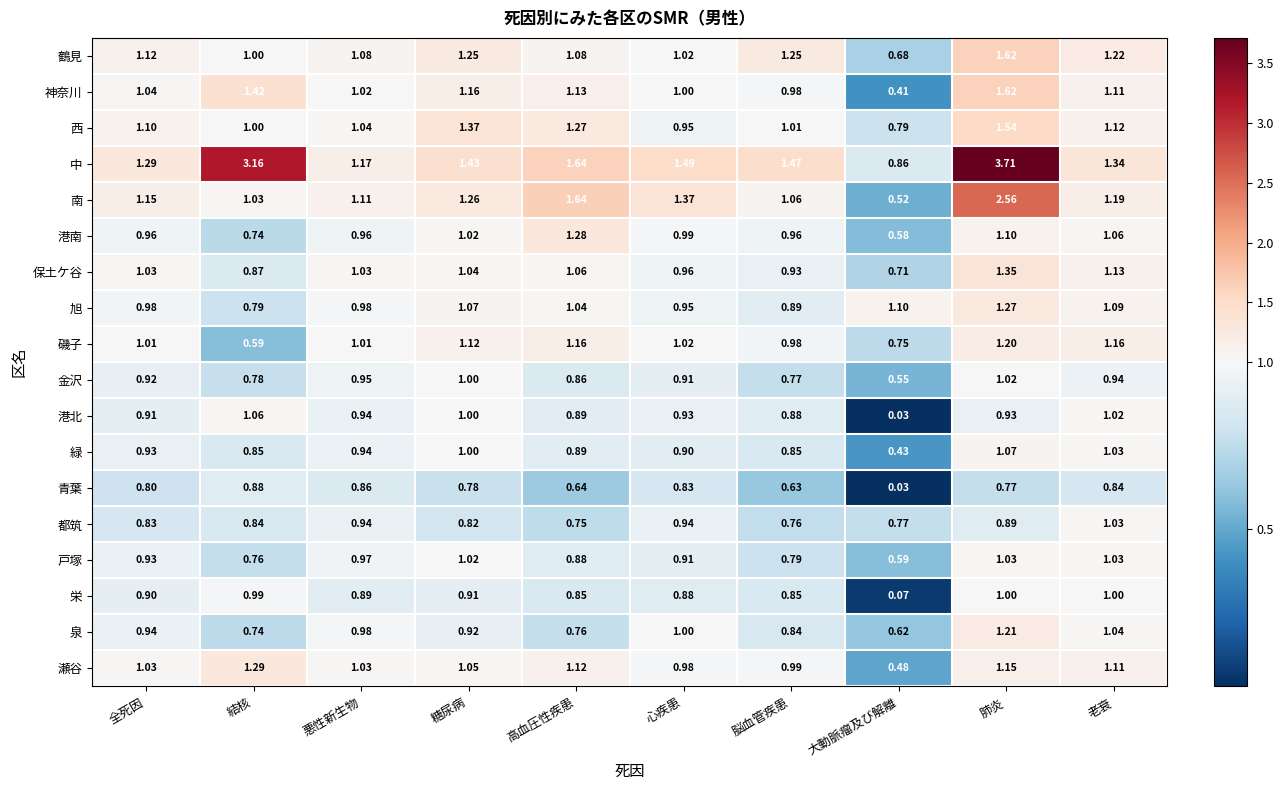

At which label is 神奈川 closest to 1?

心疾患